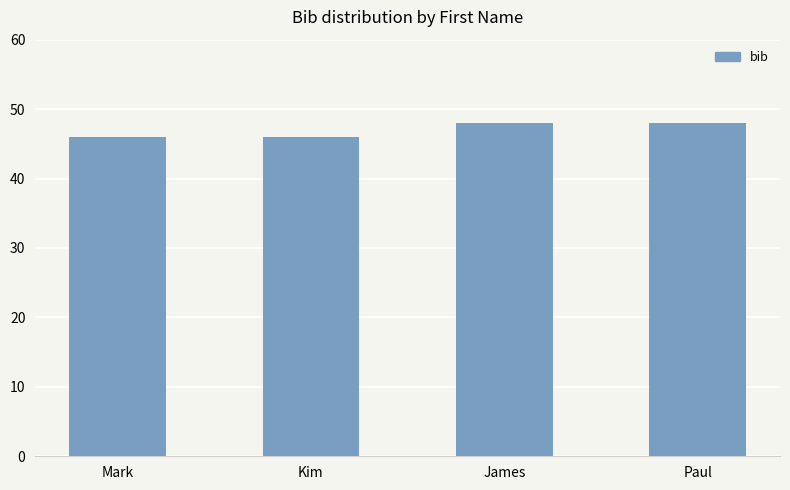

What position from the left is James?

3